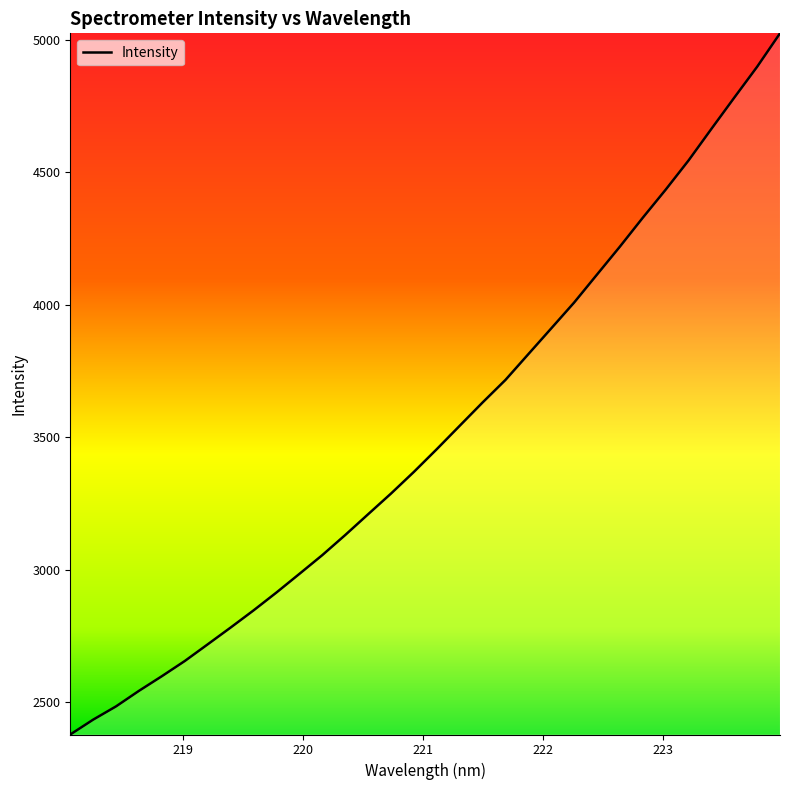

What is the difference between the maximum and minimum values?

2644.2